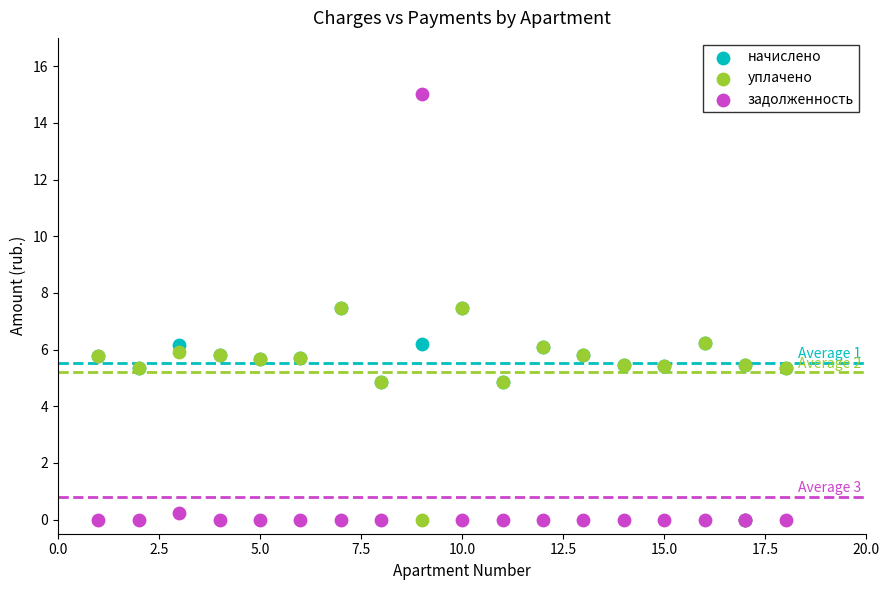

What are all the series names shown in the legend?

начислено, уплачено, задолженность